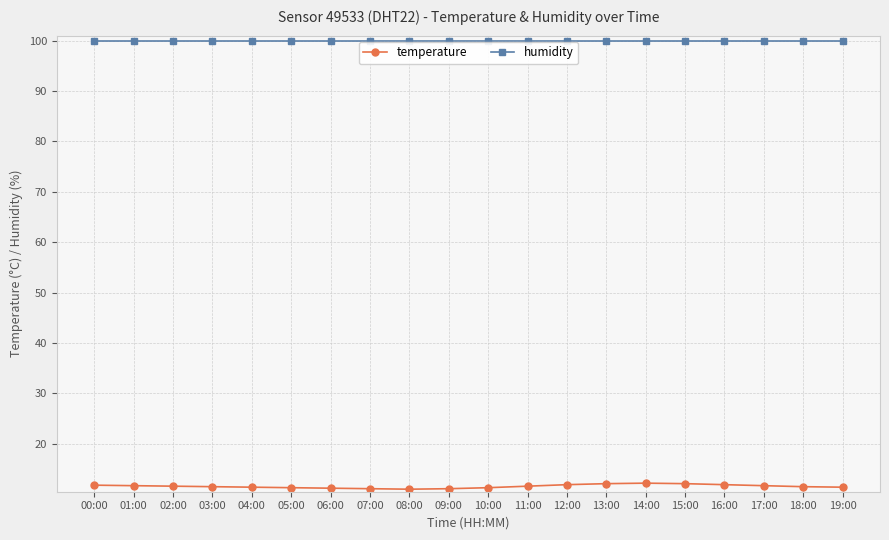

What is the label of the 15th point from the right?

05:00